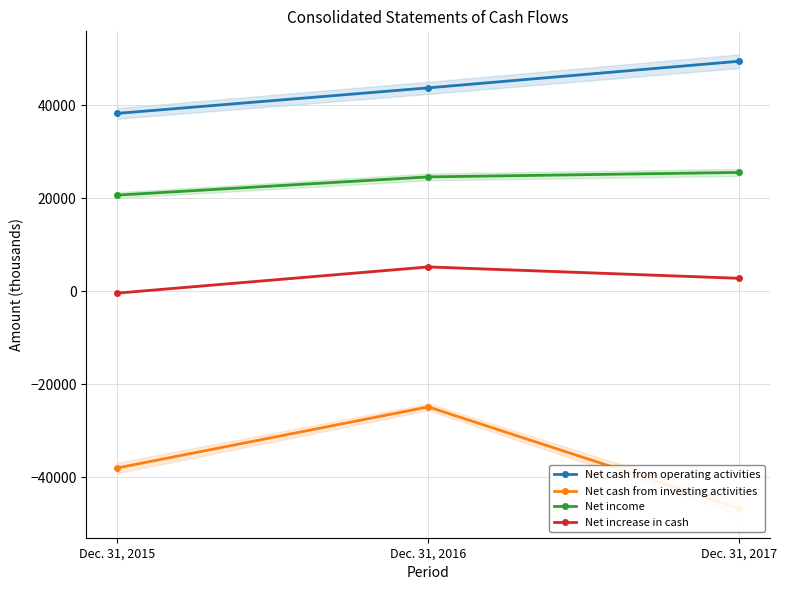

What is the difference between the highest and lowest values at Dec. 31, 2017?

96140